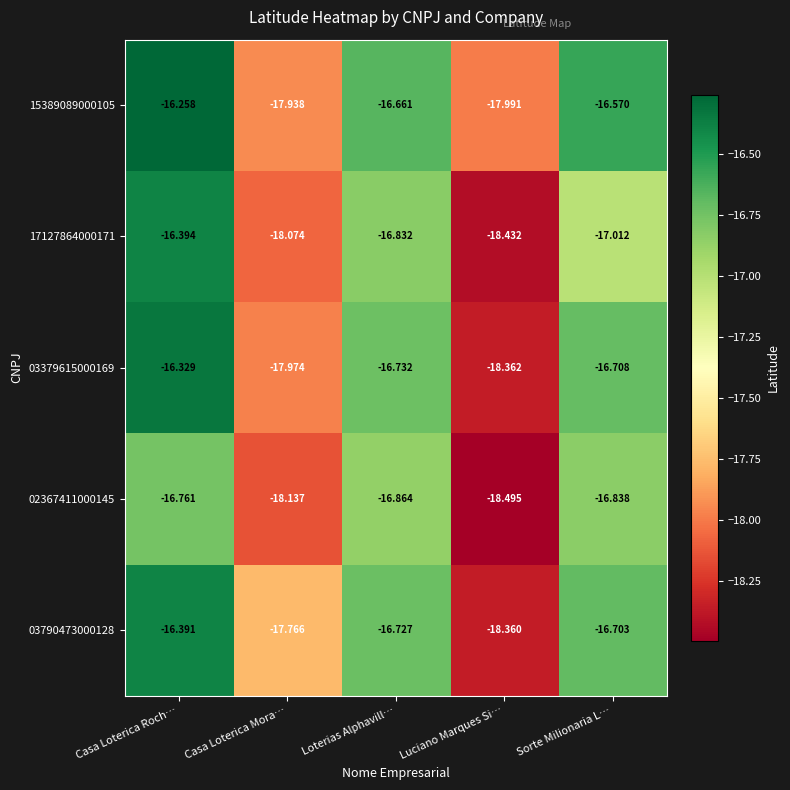

At which category is the sum across all series the highest?

Casa Loterica Roch…